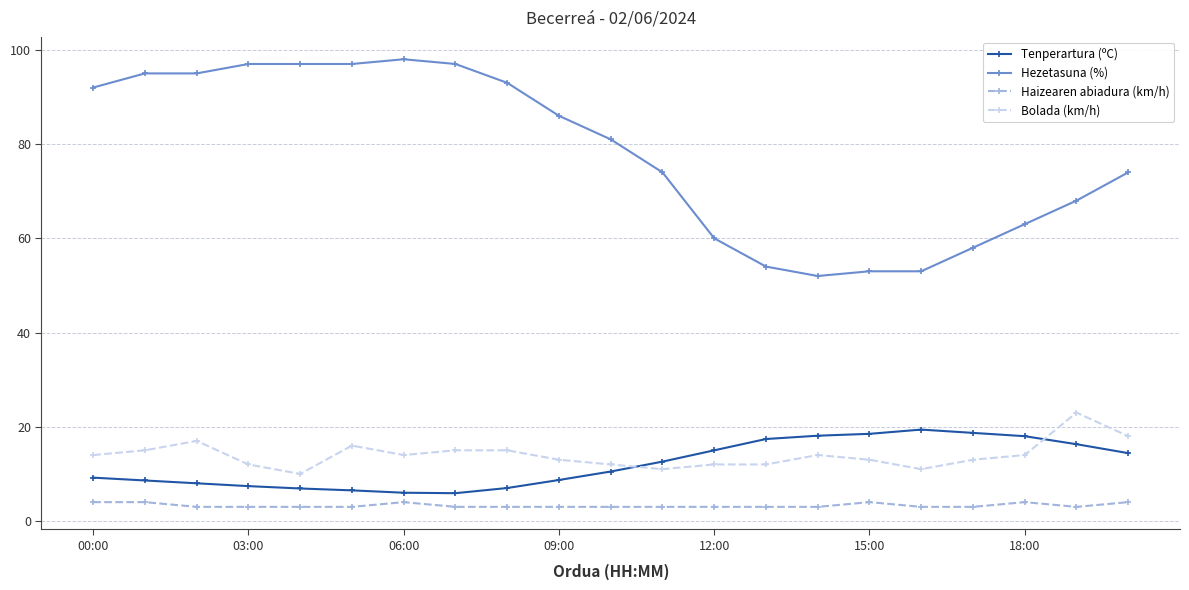

True or false: Haizearen abiadura (km/h) and Bolada (km/h) cross at least once.

False